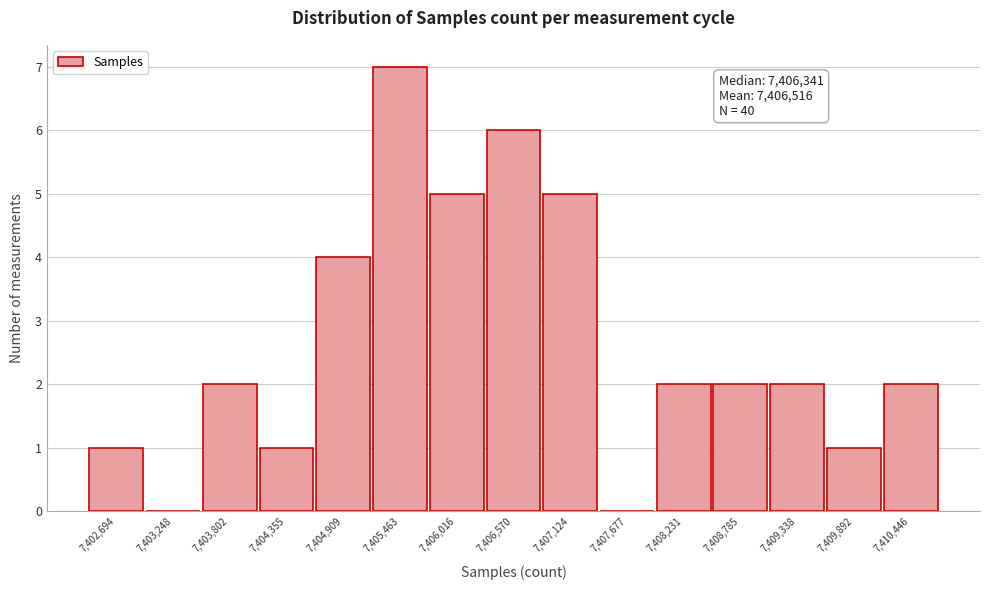

Which range on the x-axis has the tallest bar?

7405200 to 7405700